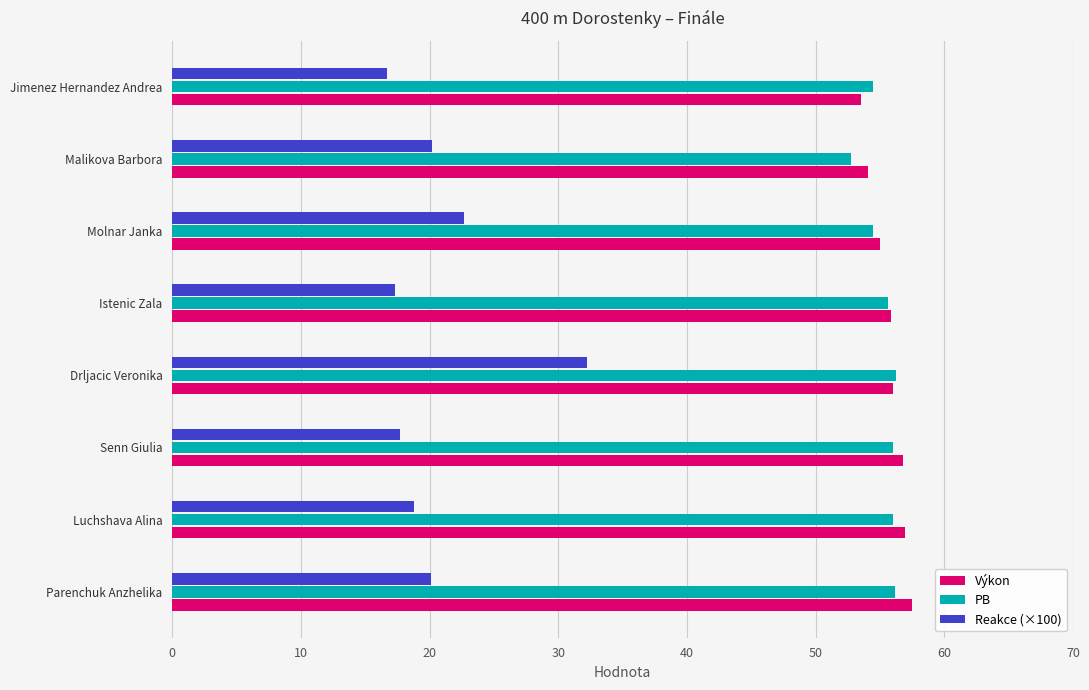

How many data points does each series have?

8